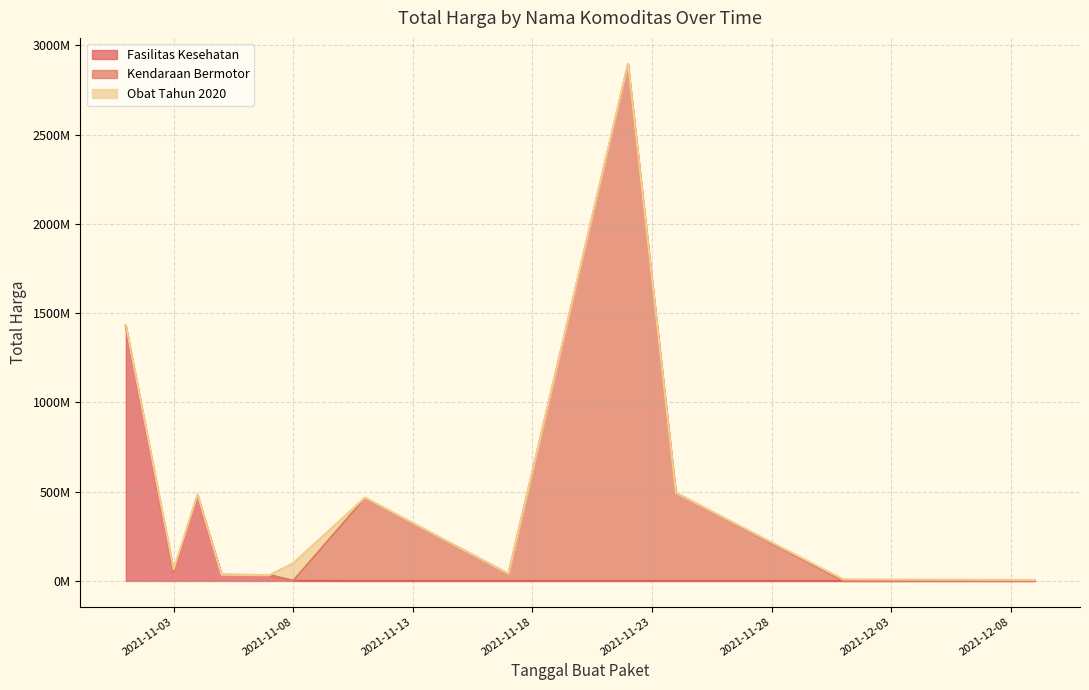

List the series in order of their overall mean, lowest first.

Obat Tahun 2020, Fasilitas Kesehatan, Kendaraan Bermotor